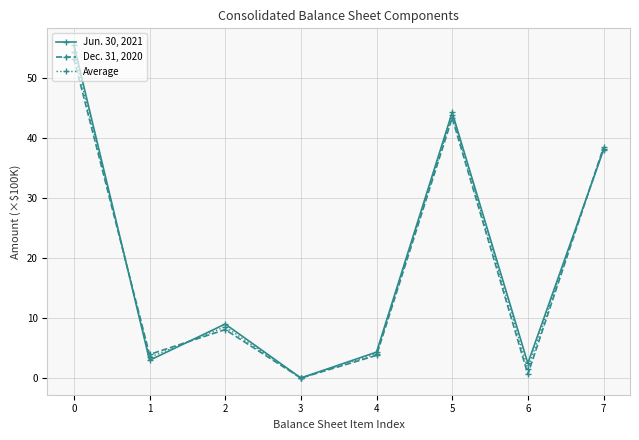

Which series changed the most between 1 and 2?

Jun. 30, 2021